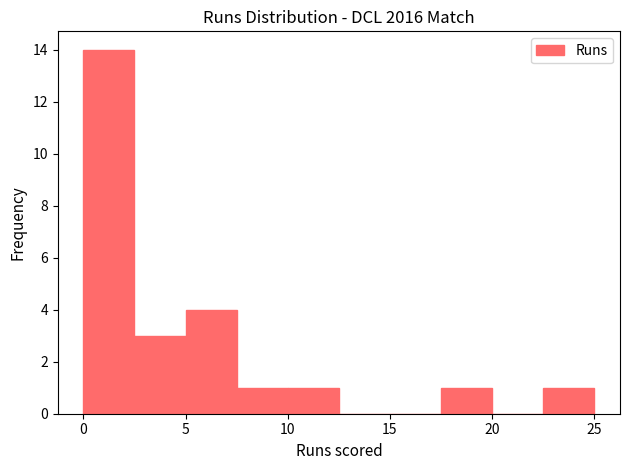

What is the height of the bar covering 2.5 to 5.0 on the x-axis? The values are not printed on the chart, so give them approximately, as read against the axis.

3